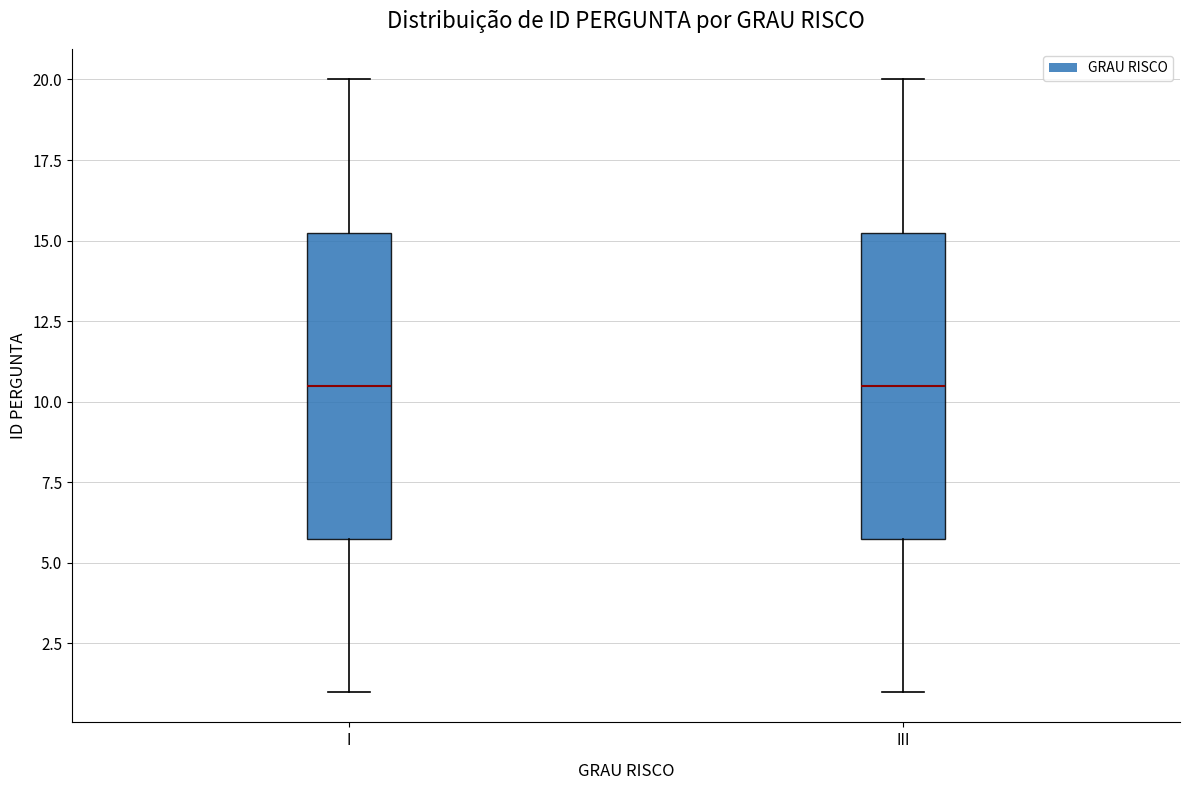

Reading left to right, read every box against the y-axis: the position of its median line, the range the box covers, and the ends of its whiskers. The values are not printed on the chart, so give them approximately, as read against the axis.

I: median 10.5, box 6.0 to 15.5, whiskers 1.0 to 20.0
III: median 10.5, box 6.0 to 15.5, whiskers 1.0 to 20.0